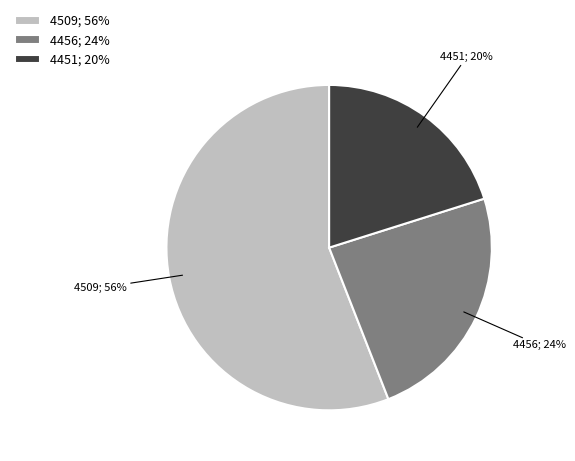

Is there a majority slice in this chart?

Yes